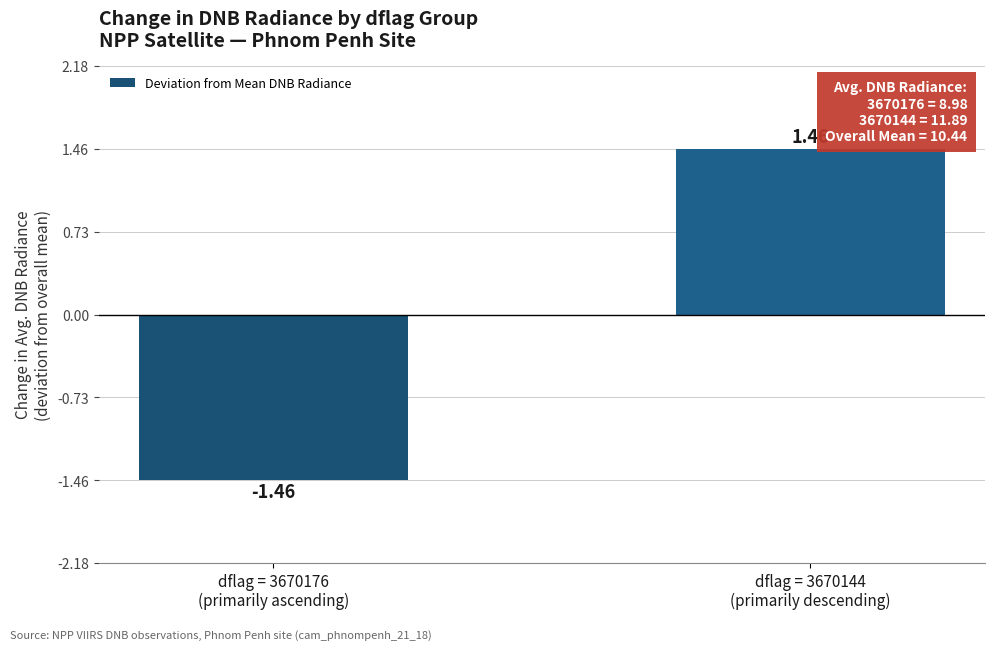

What is the difference between the maximum and minimum values?

2.9